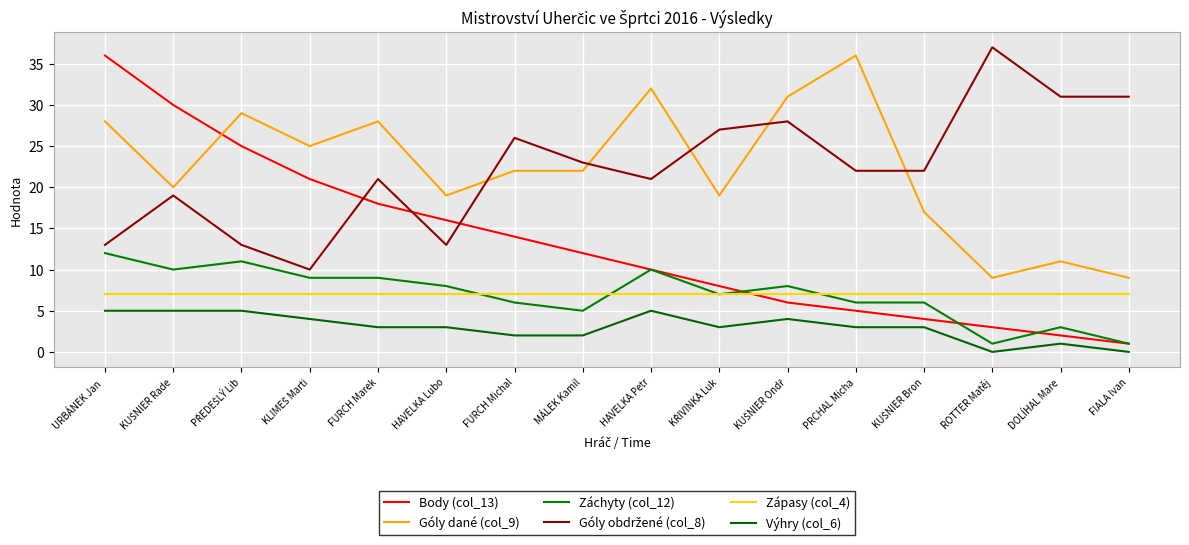

Is this an area chart (filled region under the line)?

No